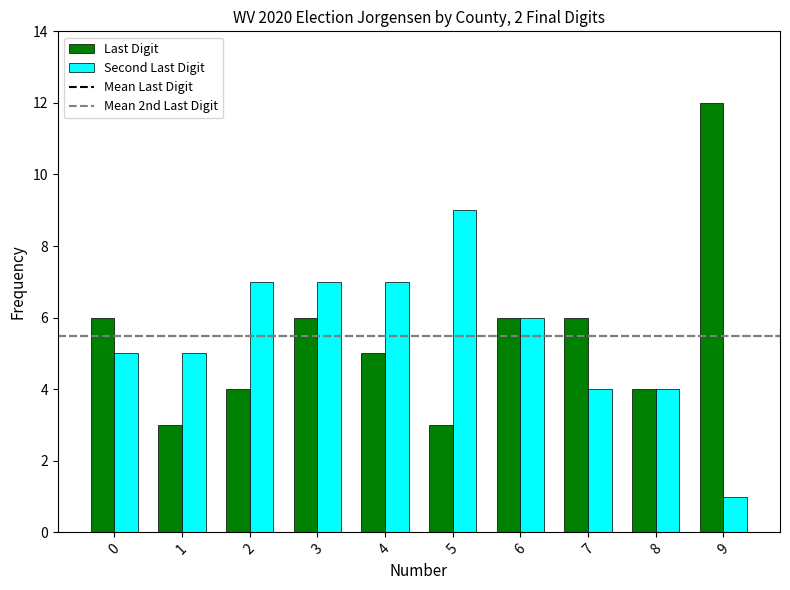

Rank the series by their maximum value, from lowest to highest.

Second Last Digit, Last Digit